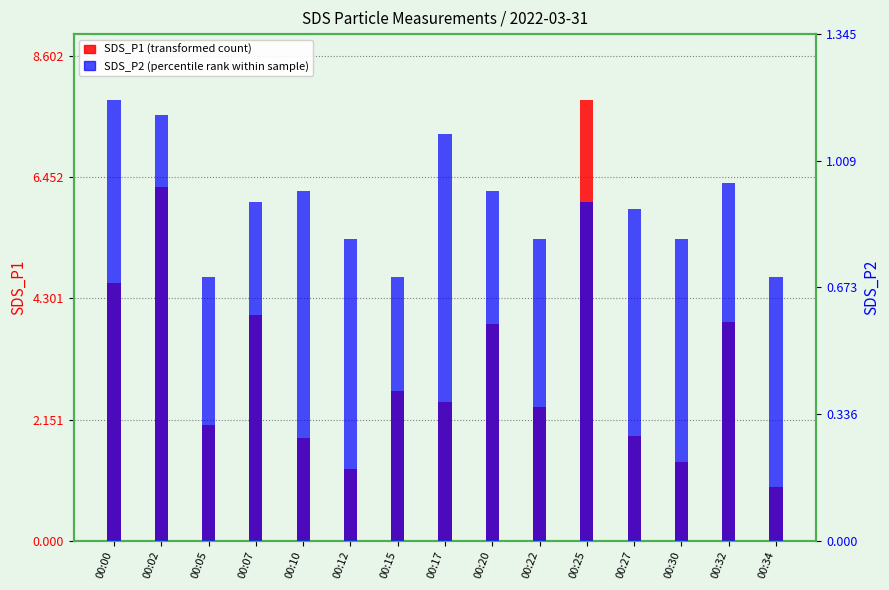

What is the spread (max minus min) of values at 00:22?

1.6